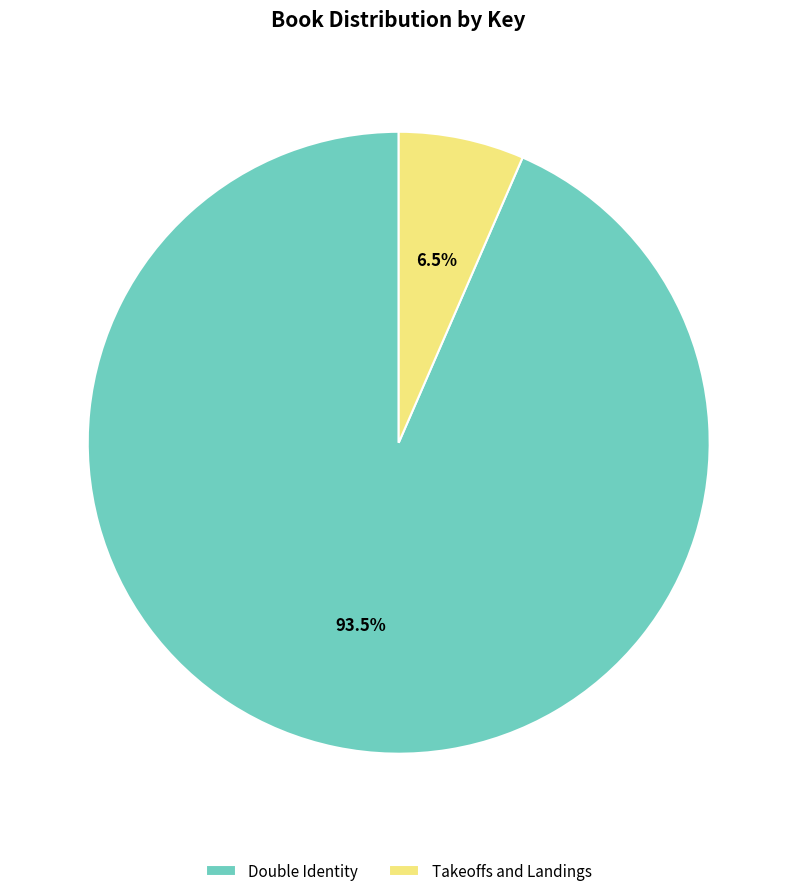

How many segments does this pie chart have?

2